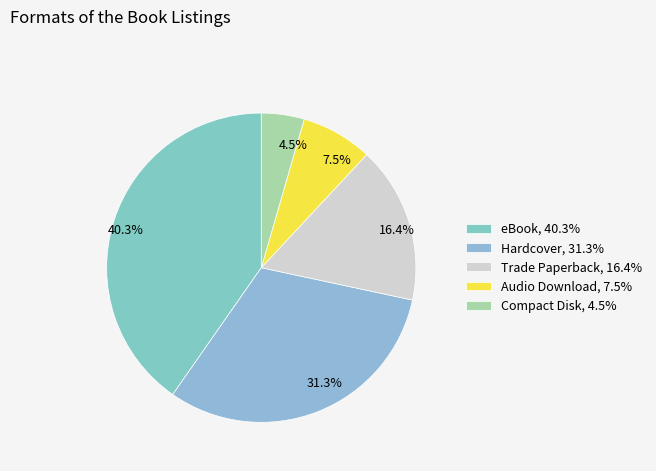

What is the largest slice in the pie chart?

eBook